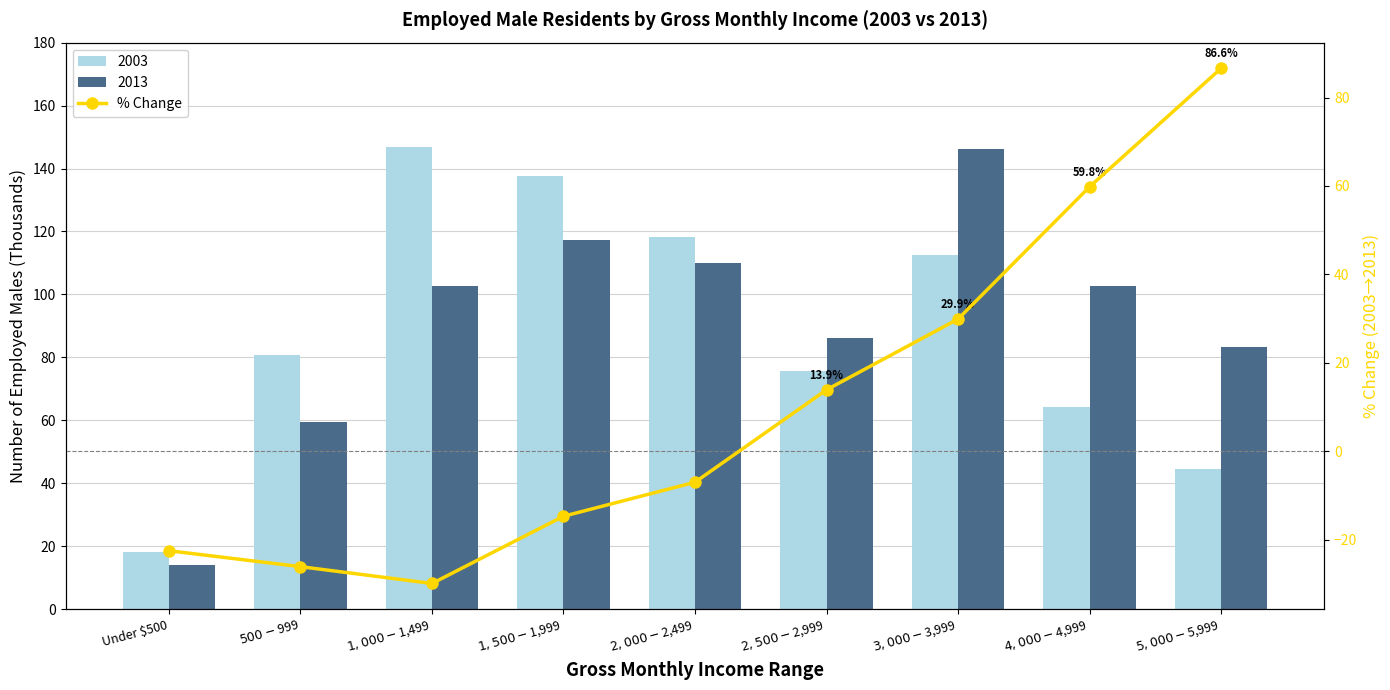

How many values are below zero?

5